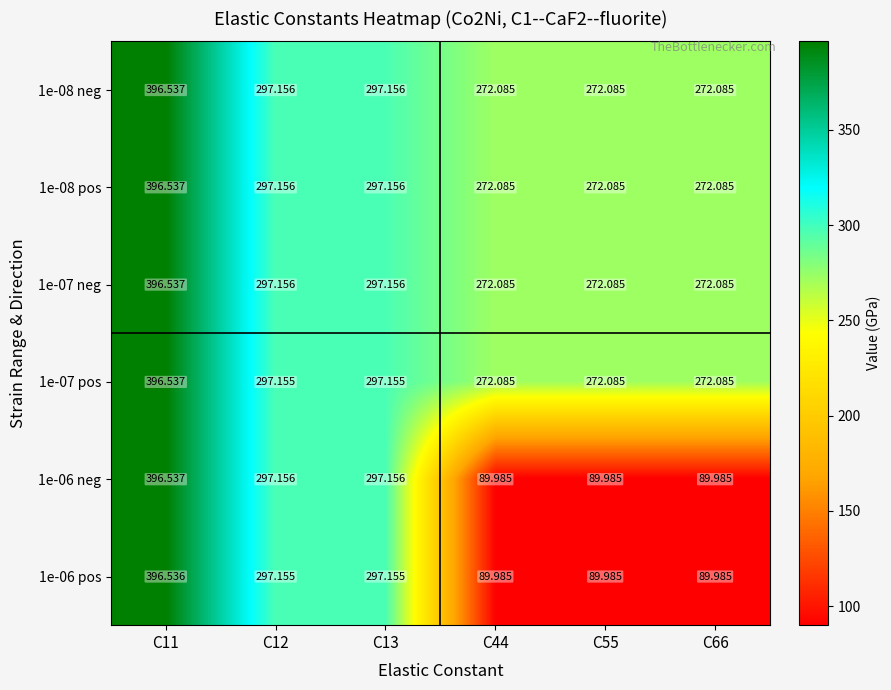

Is the value of 1e-06 neg at C66 greater than the value of 1e-07 neg at C13?

No